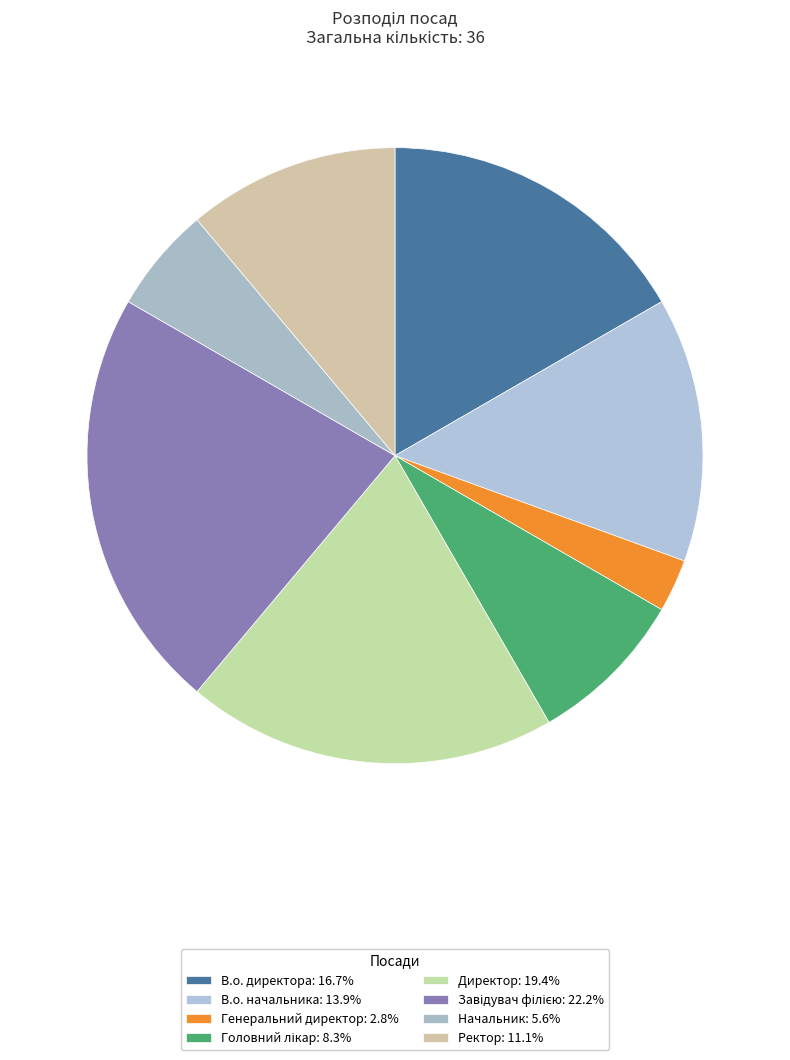

To the nearest percent, what is the difference between the largest and smallest slice percentages?

19%